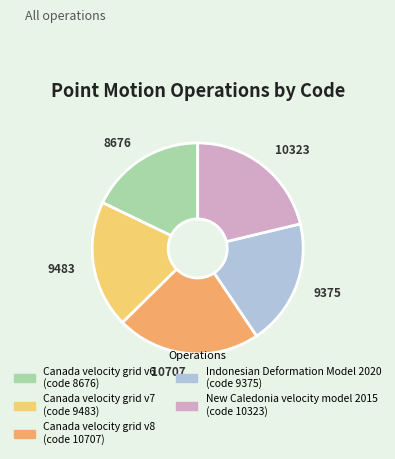

Count the number of slices in the pie.

5